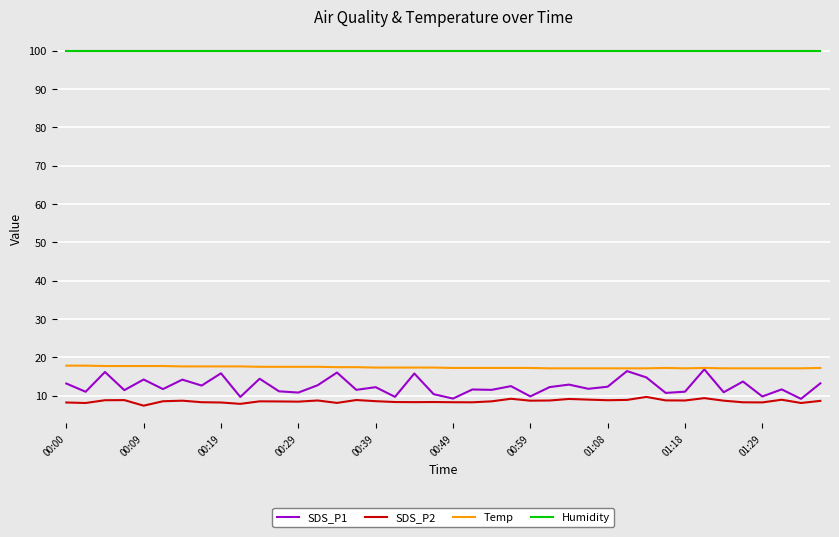

Which series has the largest range (max minus min)?

SDS_P1